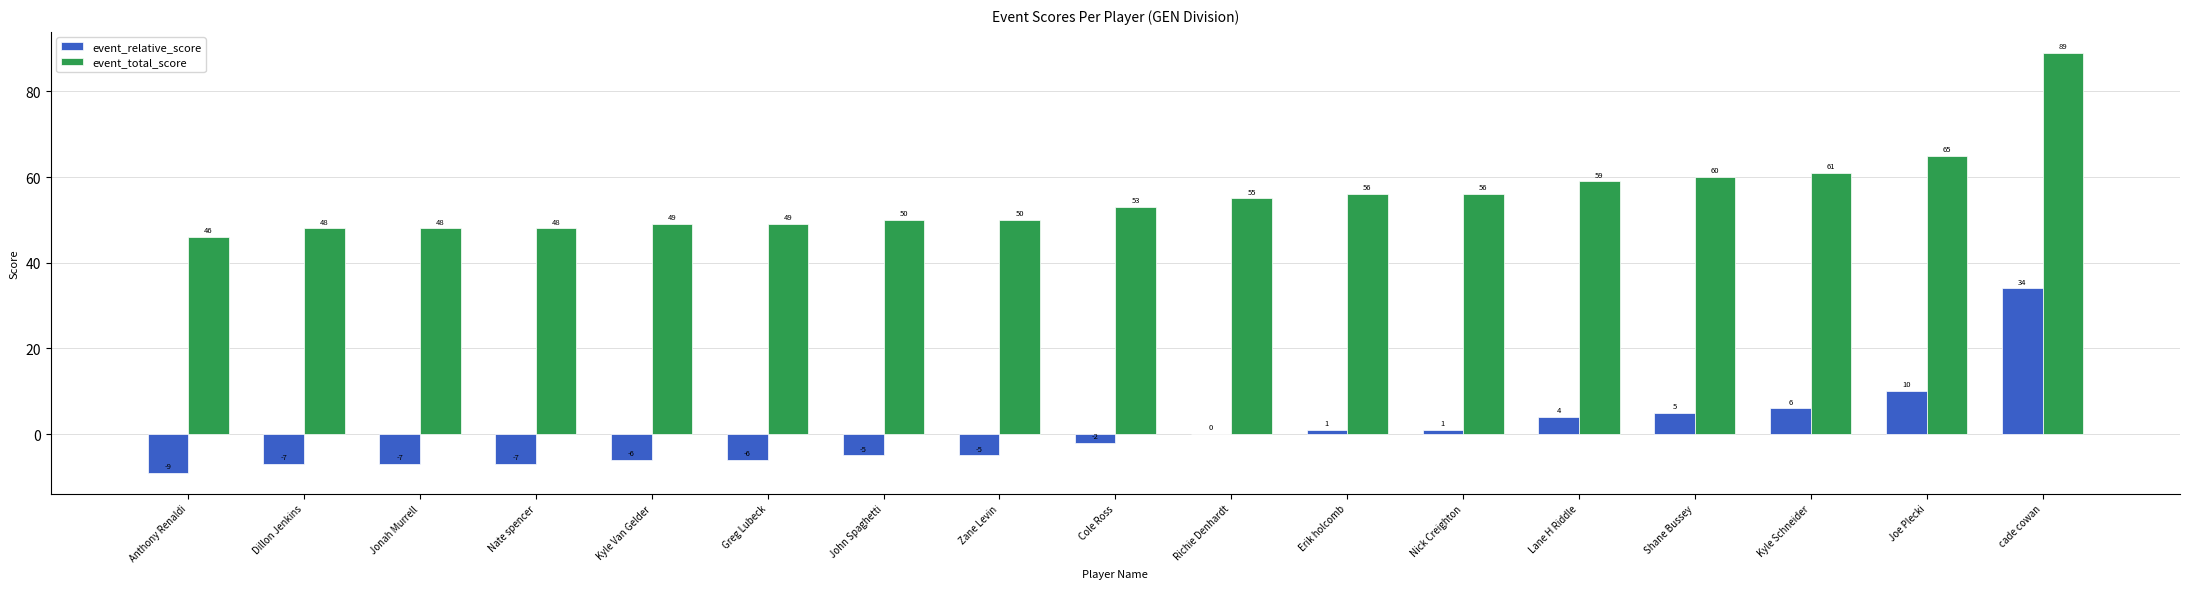

Read the event_total_score value at Jonah Murrell.

48